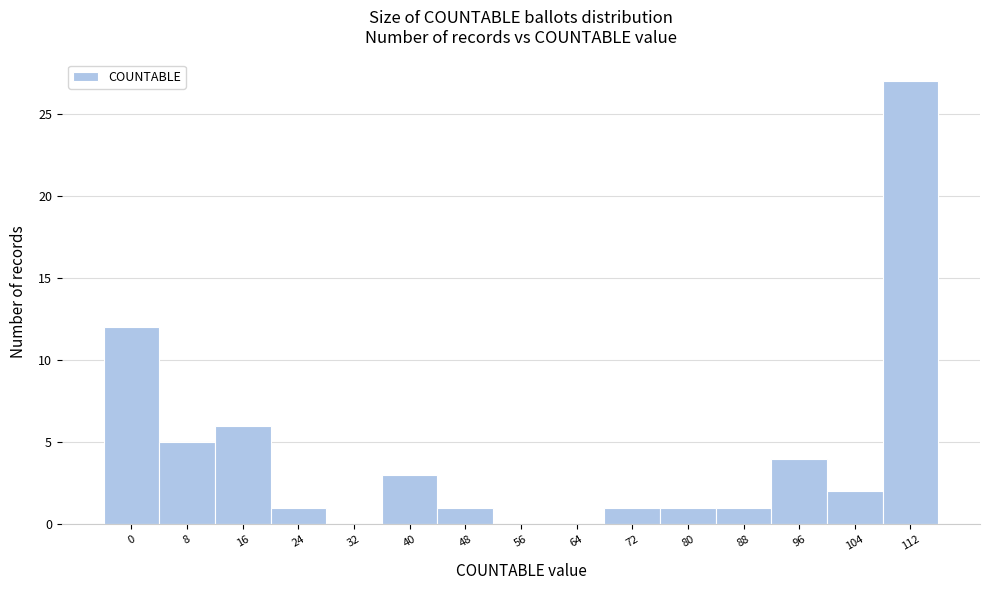

Reading left to right, list all the values displayed in this chart.

0=12	8=5	16=6	24=1	32=0	40=3	48=1	56=0	64=0	72=1	80=1	88=1	96=4	104=2	112=27